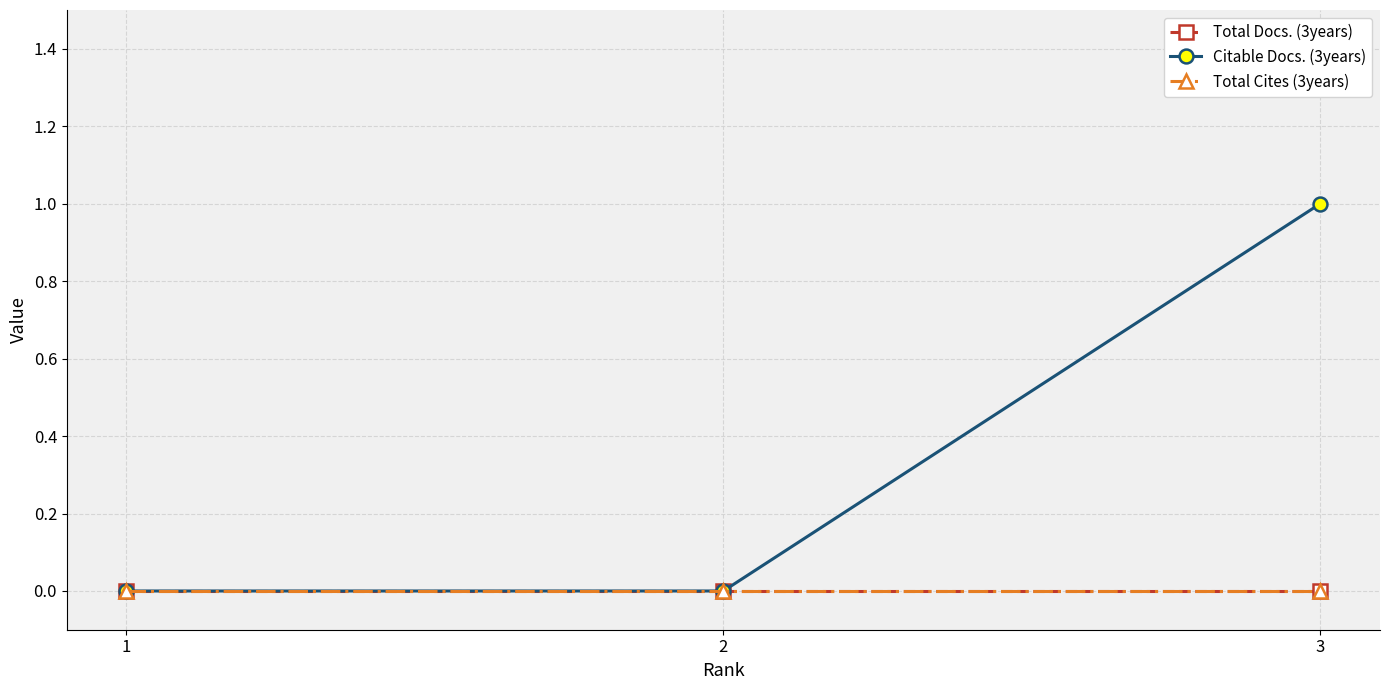

What is the sum of the Citable Docs. (3years) values at 3 and 2?

1